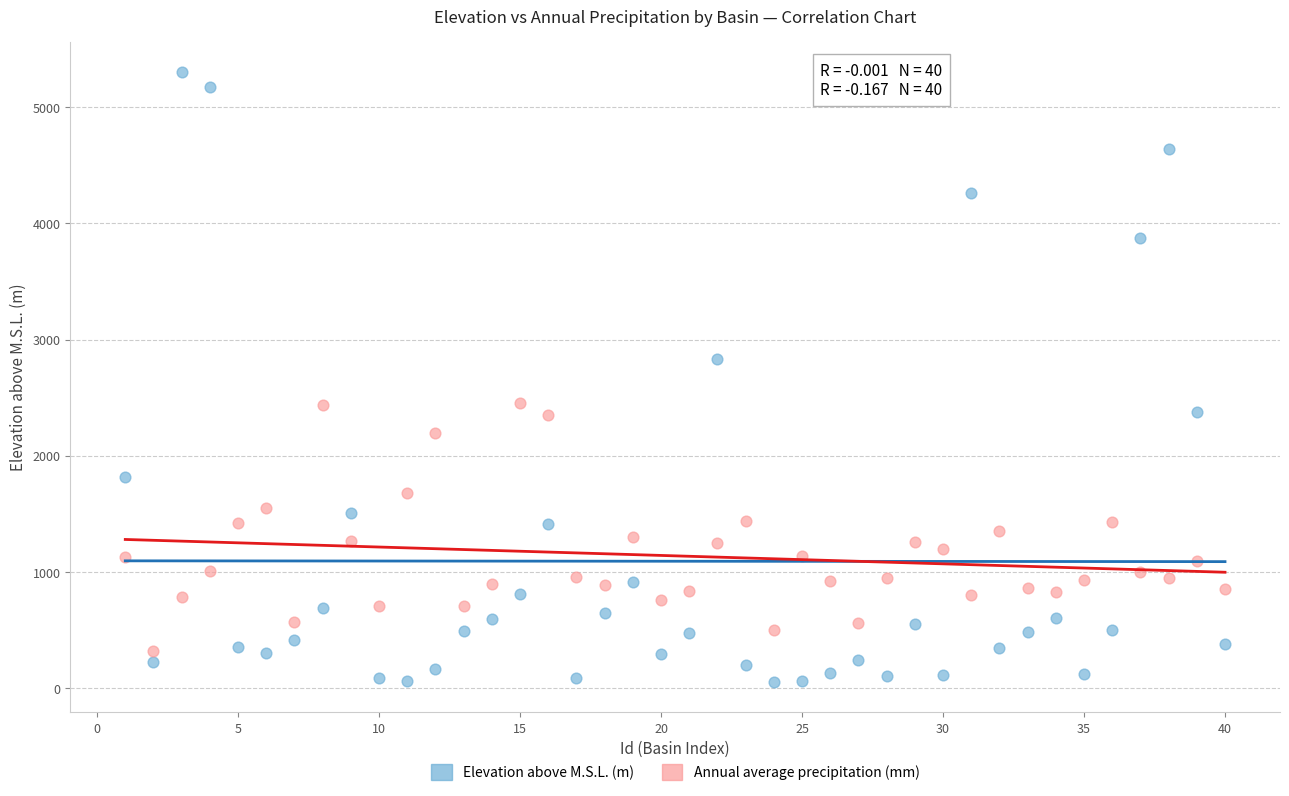

Which series contains the lowest Y value?

Elevation above M.S.L. (m)